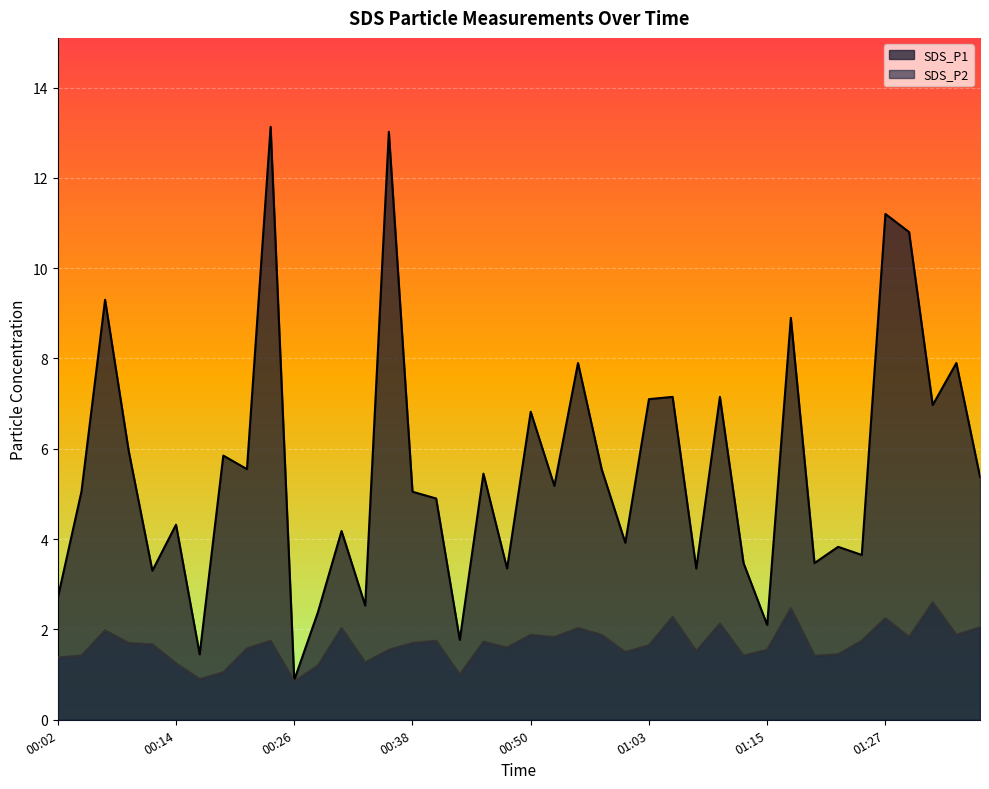

What is the label of the 36th point from the right?

00:12